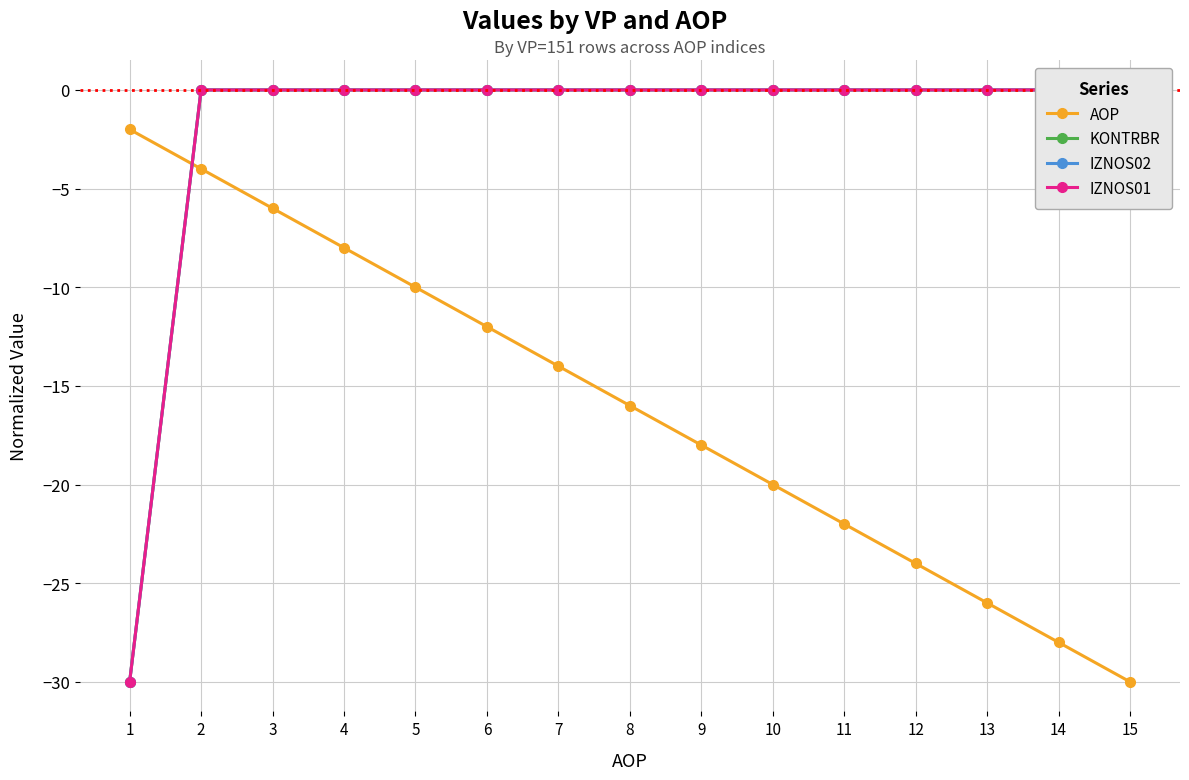

How many lines are shown in the chart?

4